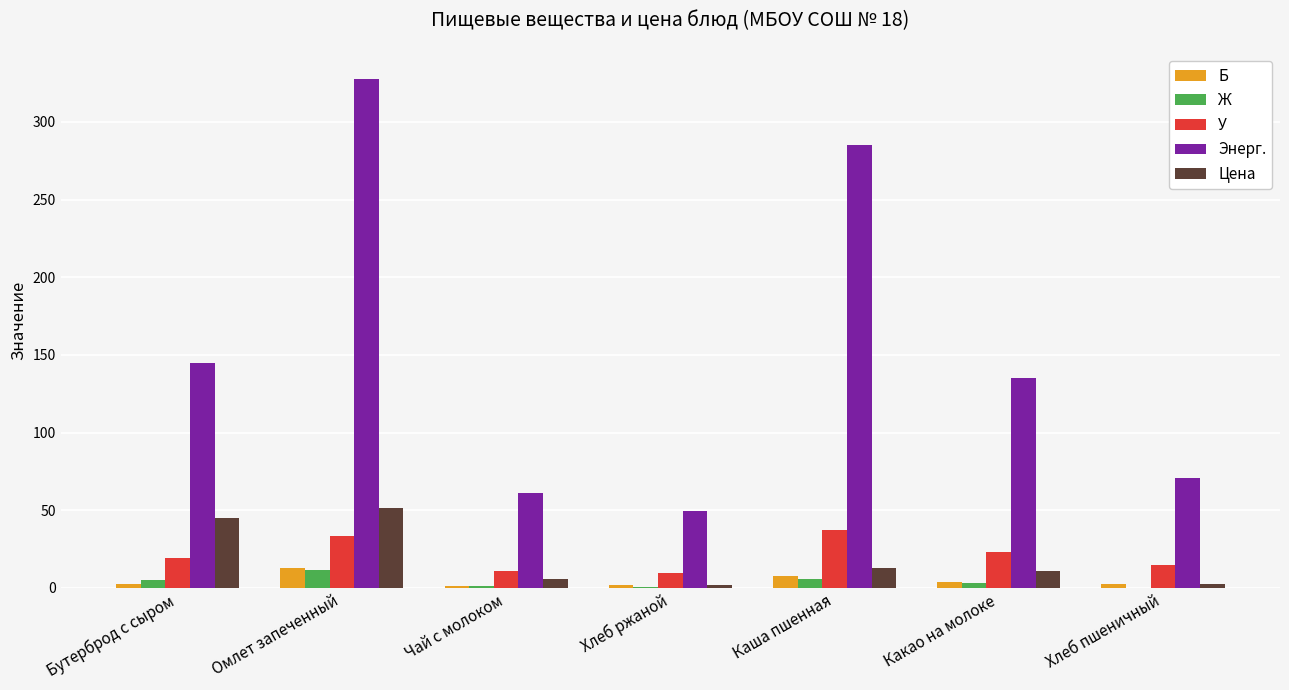

What is the sum of all Ж values?

27.3